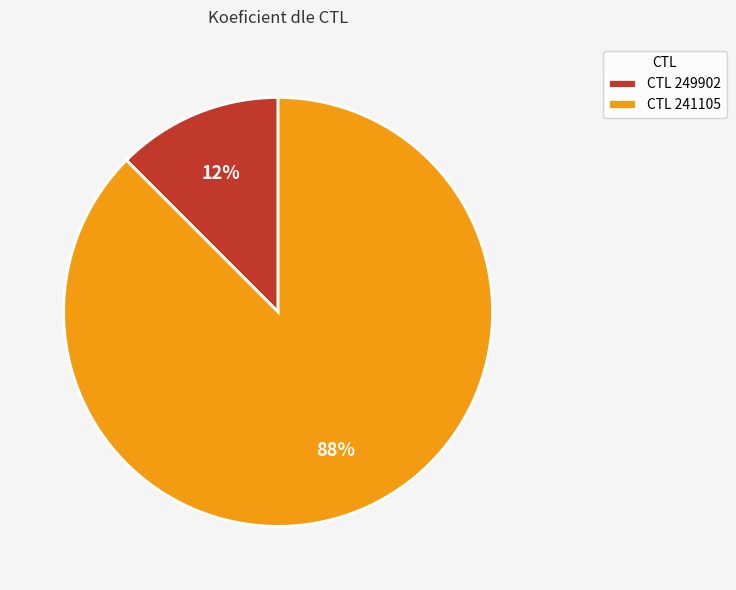

Between CTL 249902 and CTL 241105, which is larger?

CTL 241105